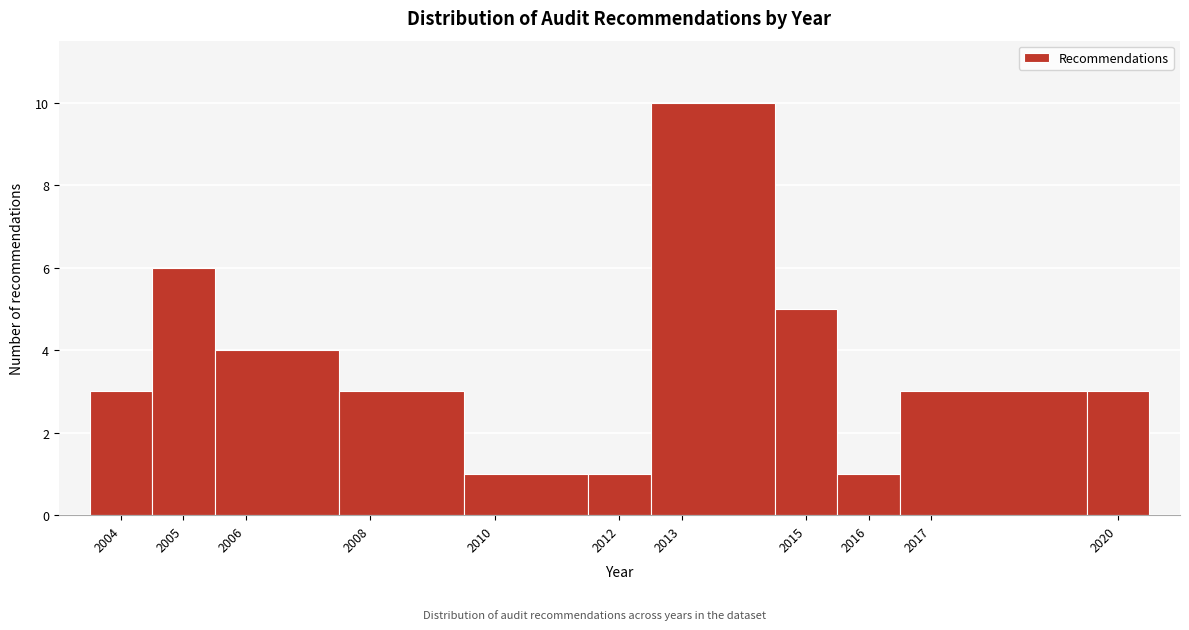

Over which range of the x-axis is the bar tallest?

2012.5 to 2014.5